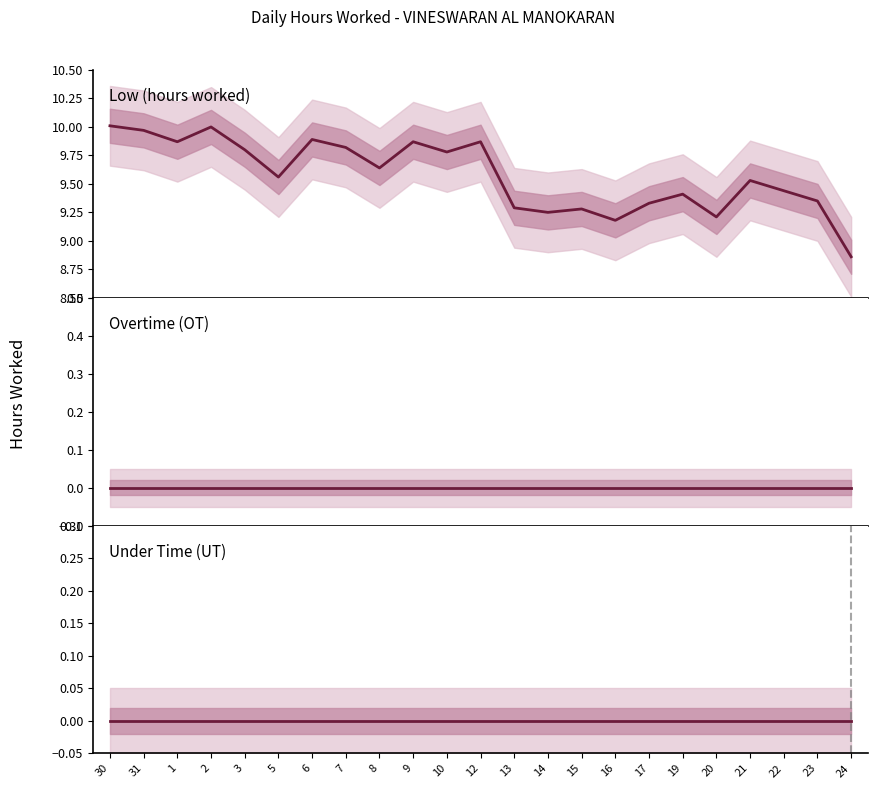

Where does the Low (hours worked) series first go above 9?

30